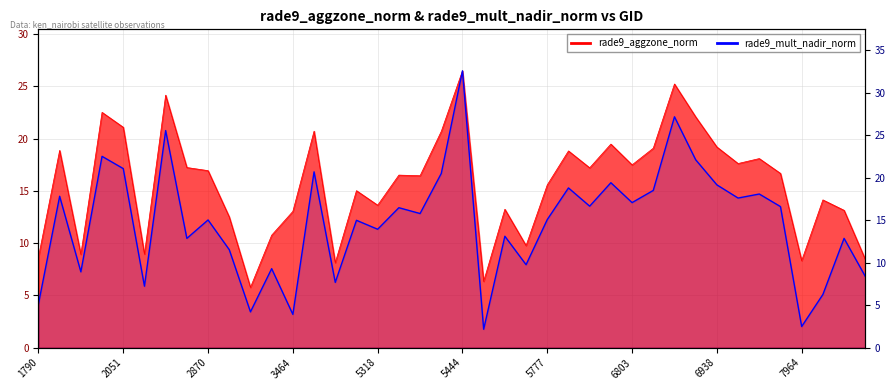

What is the smallest value displayed?

2.2